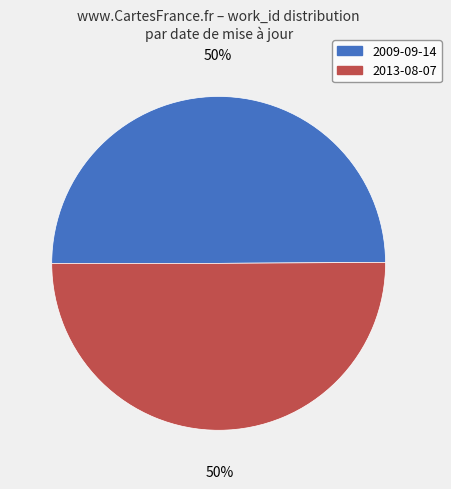

To the nearest percent, what portion does 2013-08-07 represent?

50%